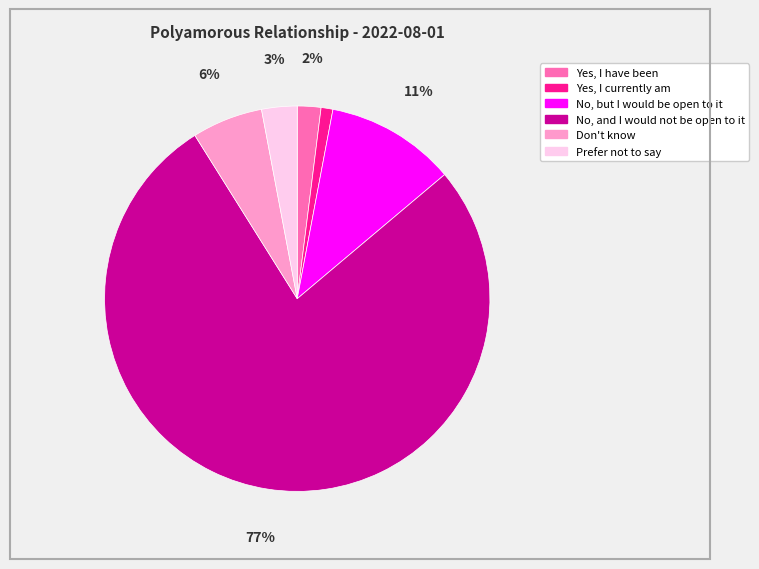

Is Yes, I currently am the majority of the pie?

No